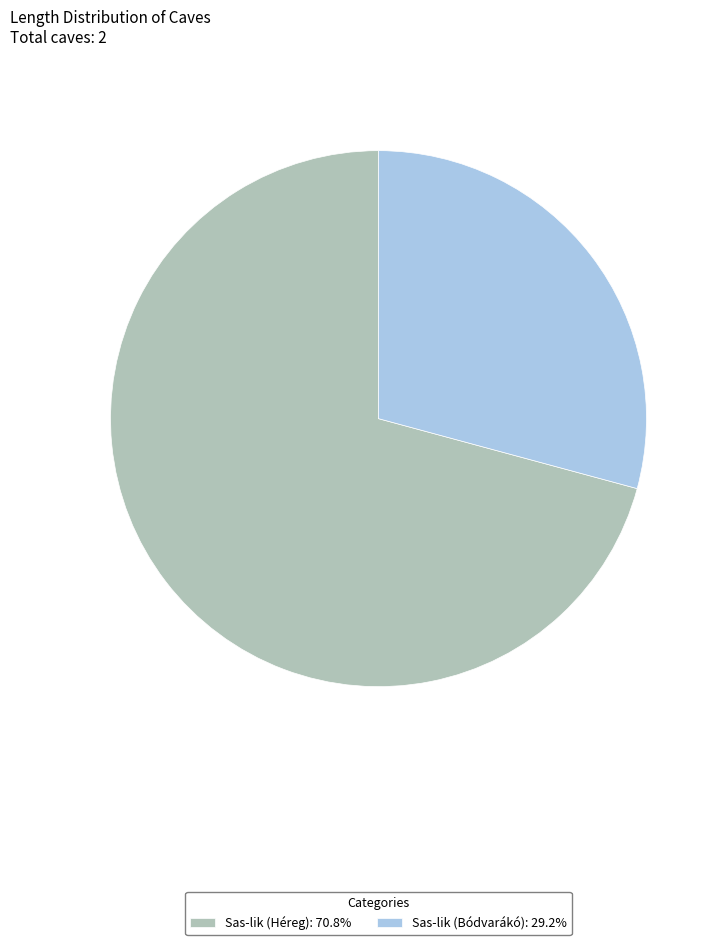

Approximately how many times larger is the value at Sas-lik (Bódvarákó): 29.2% compared to Sas-lik (Héreg): 70.8%?

0.4